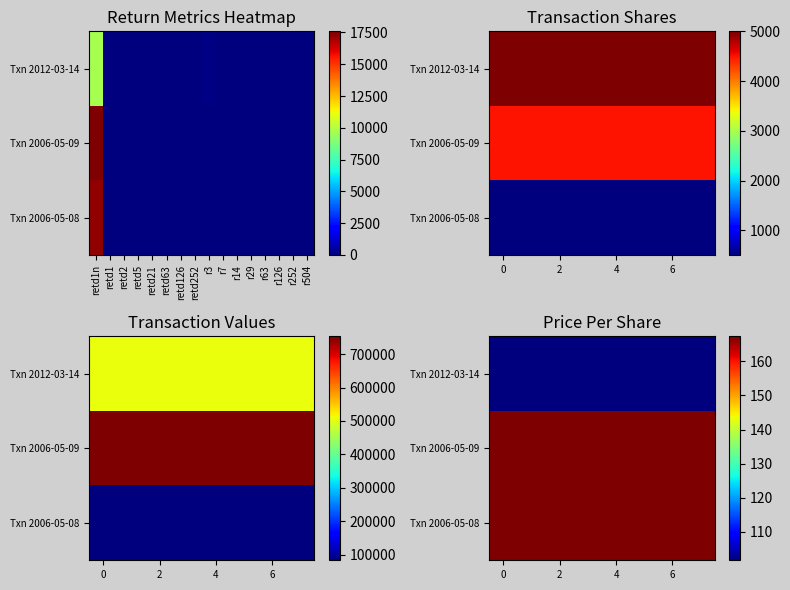

The value of Txn 2012-03-14 at 6 is 101.7. True or false?

True